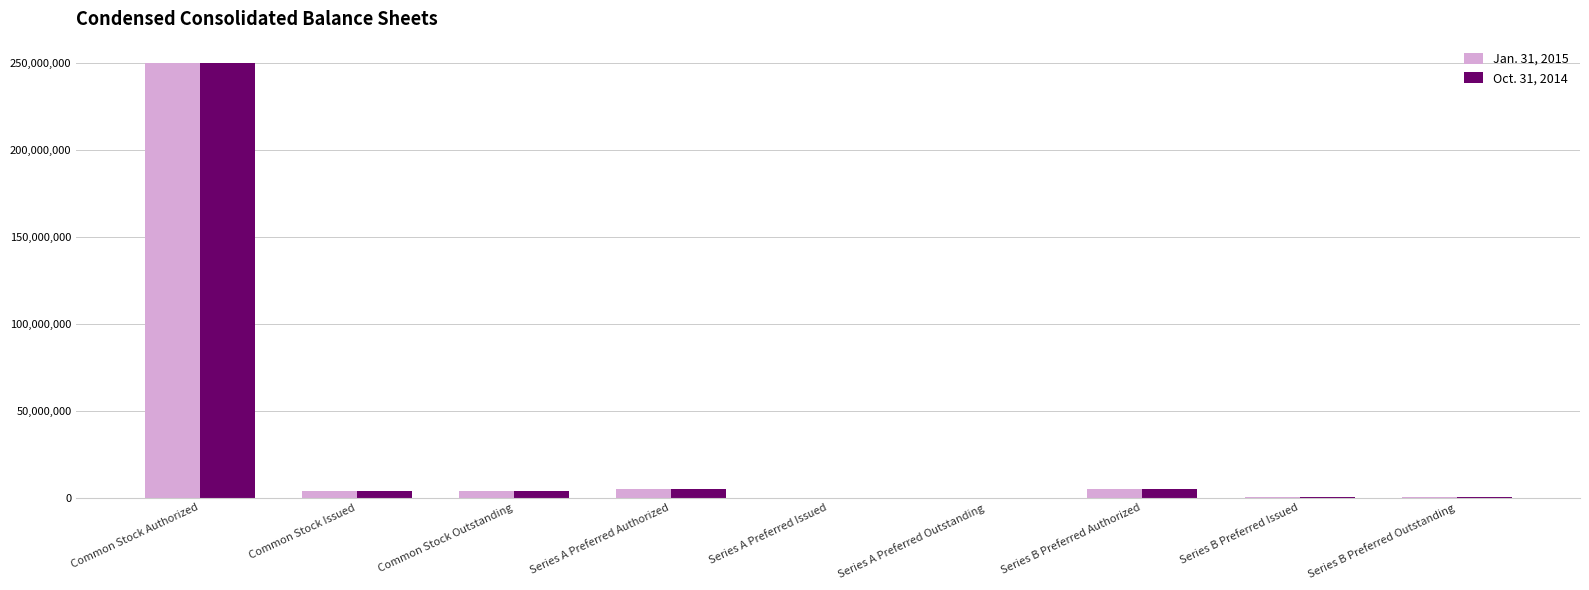

What is the sum of the Oct. 31, 2014 values at Common Stock Issued and Series B Preferred Outstanding?

3767500